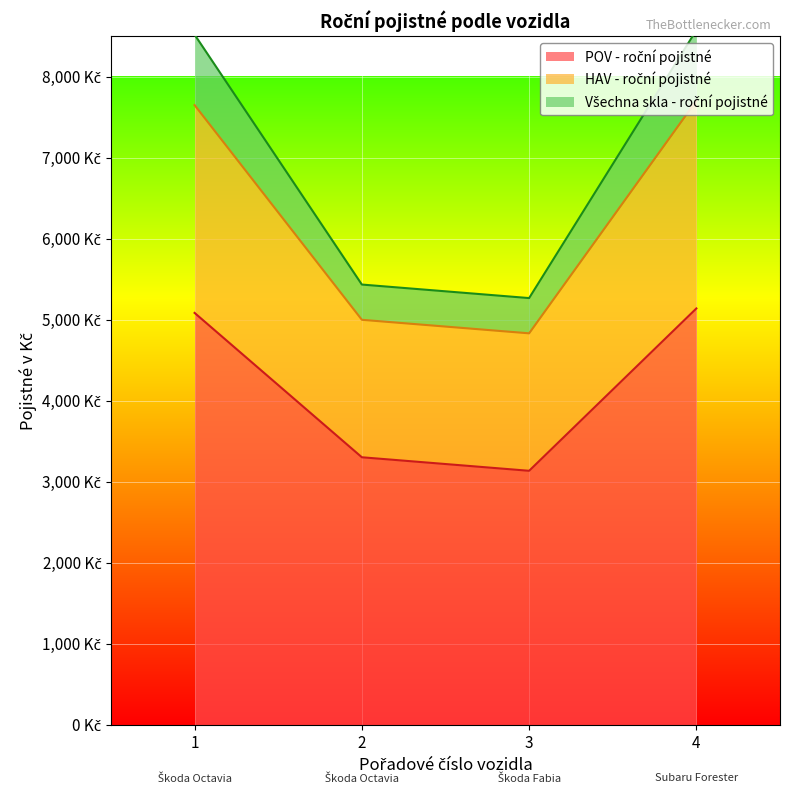

True or false: Všechna skla - roční pojistné and HAV - roční pojistné intersect in this chart.

False